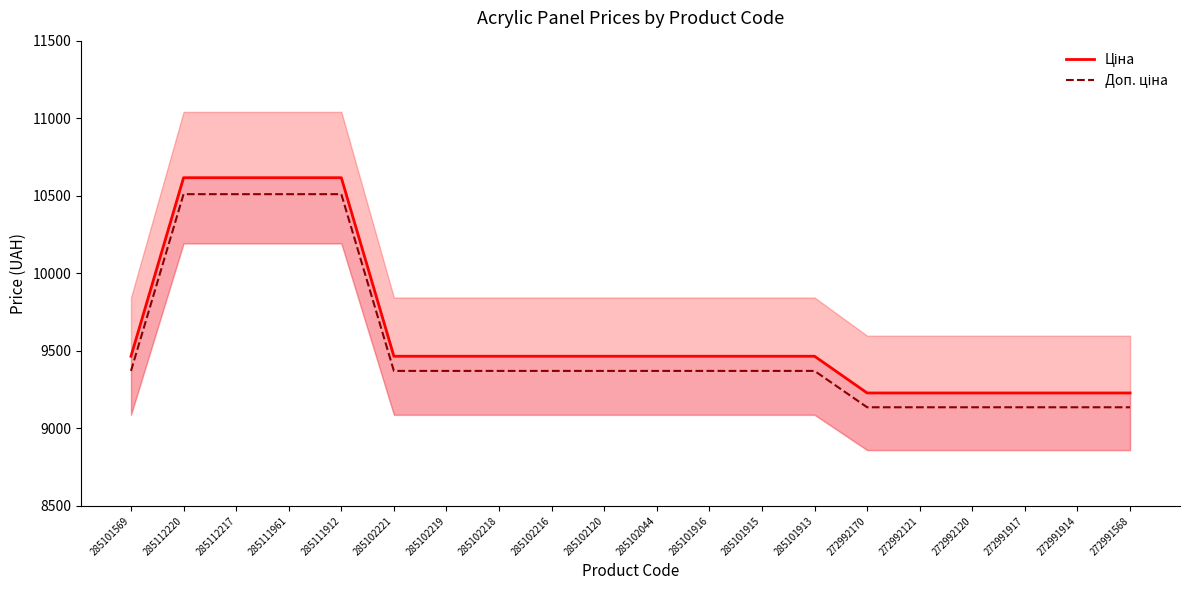

The Доп. ціна series shows 13907.8 at 285101569. True or false?

False